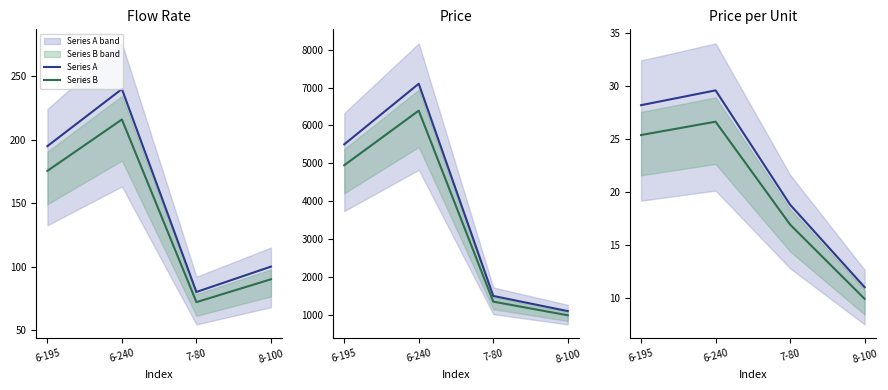

The value of Series B at 6-195 is 37.6. True or false?

False